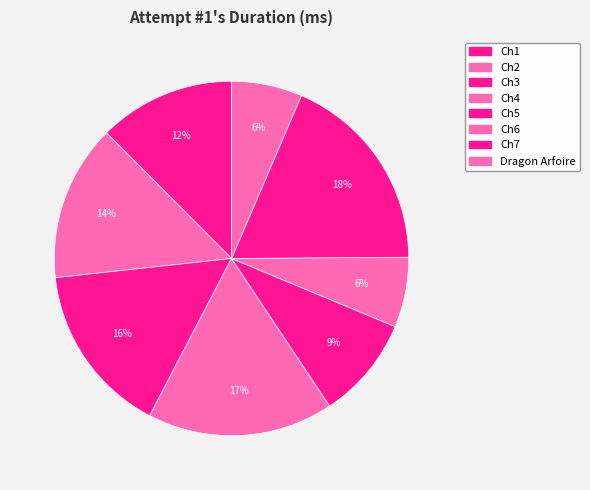

Does Ch2 represent more than half of the total?

No